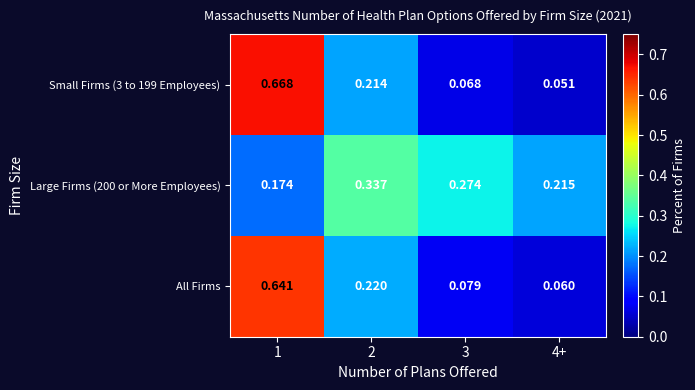

Is the value of Large Firms (200 or More Employees) at 3 greater than the value of Small Firms (3 to 199 Employees) at 1?

No